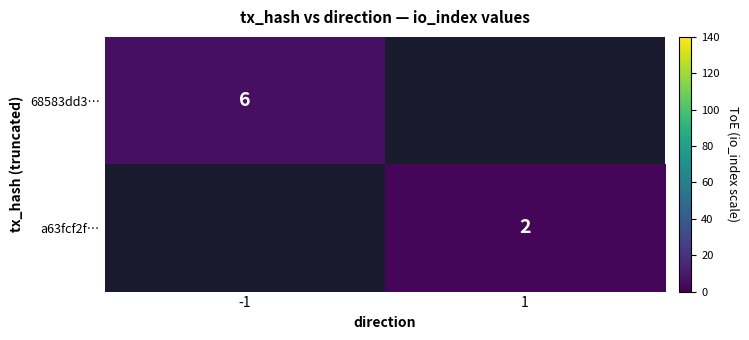

The a63fcf2f… series shows 0.5 at 1. True or false?

False